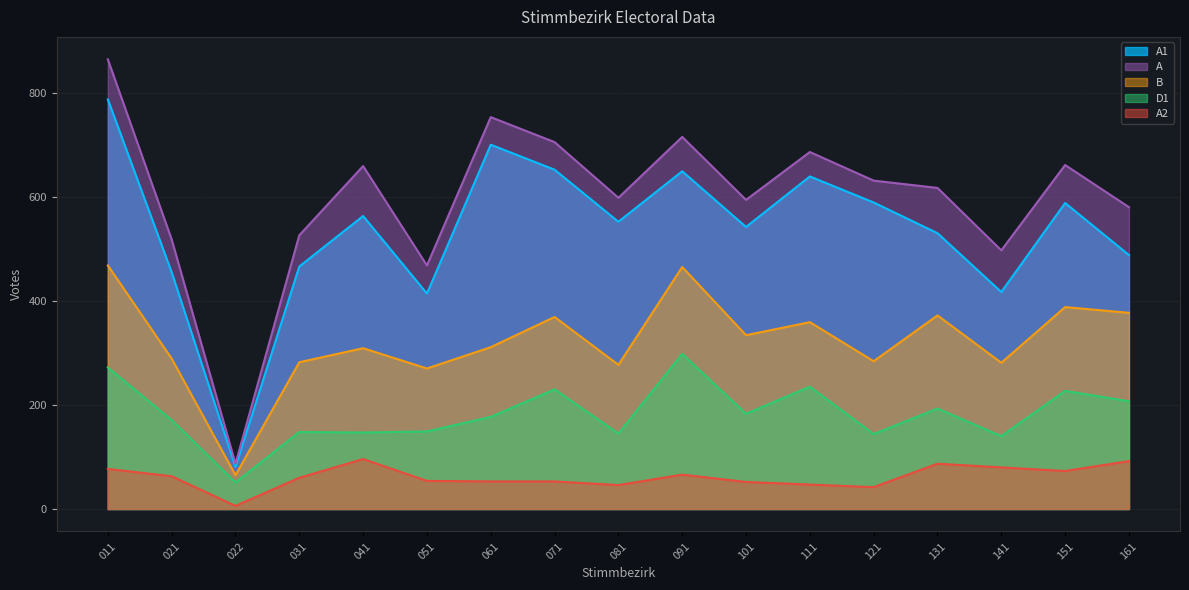

At 161, list the series in order from smallest to largest.

A2, D1, B, A1, A